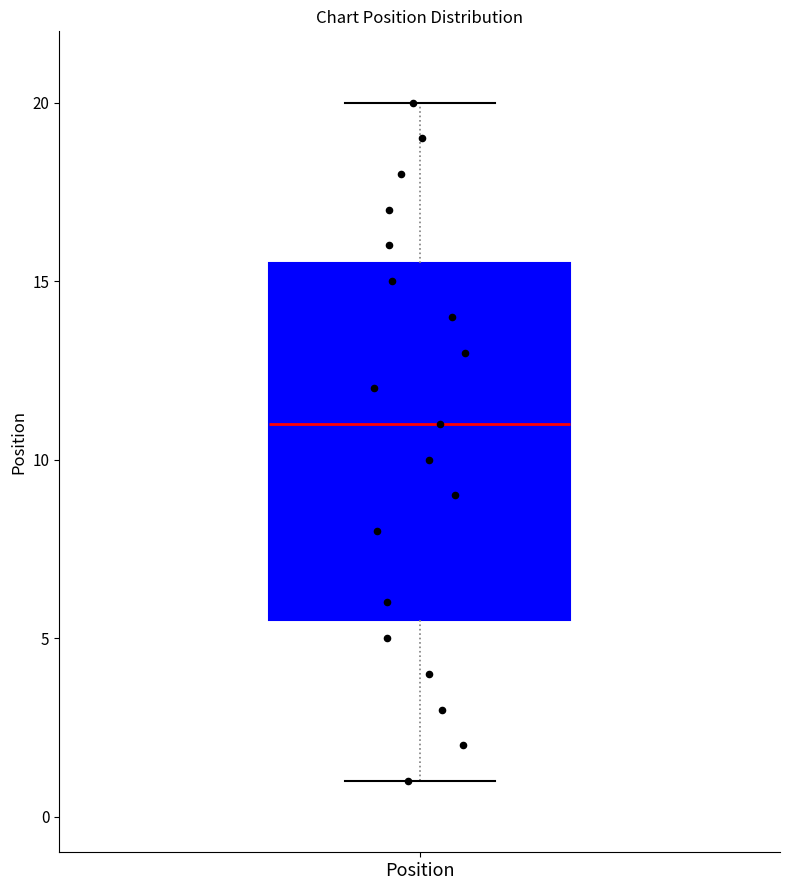

Read this box plot against the y-axis: the position of the median line, the range covered by the box, and the ends of both whiskers. The values are not printed on the chart, so give them approximately, as read against the axis.

median 11.0, box 5.5 to 15.5, whiskers 1.0 to 20.0